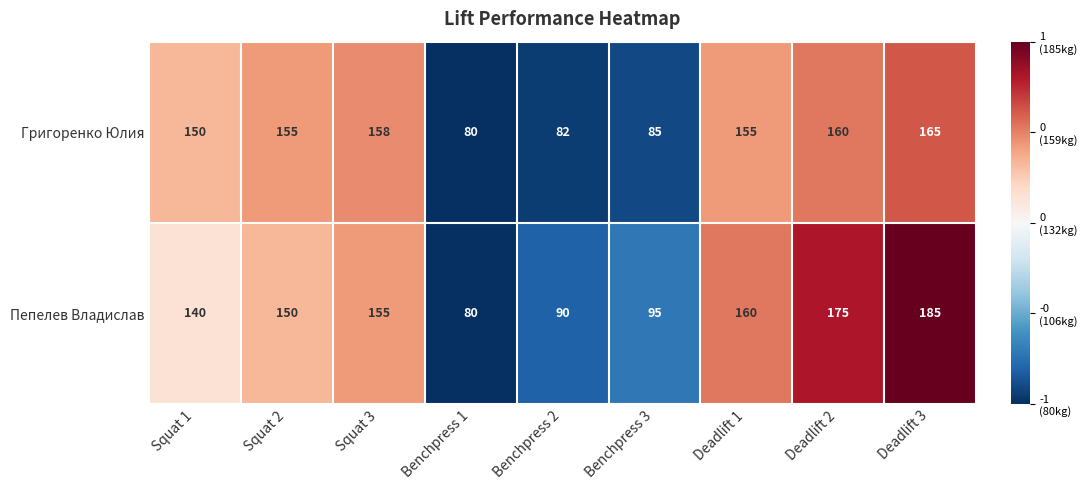

At which category is the sum across all series the highest?

Deadlift 3